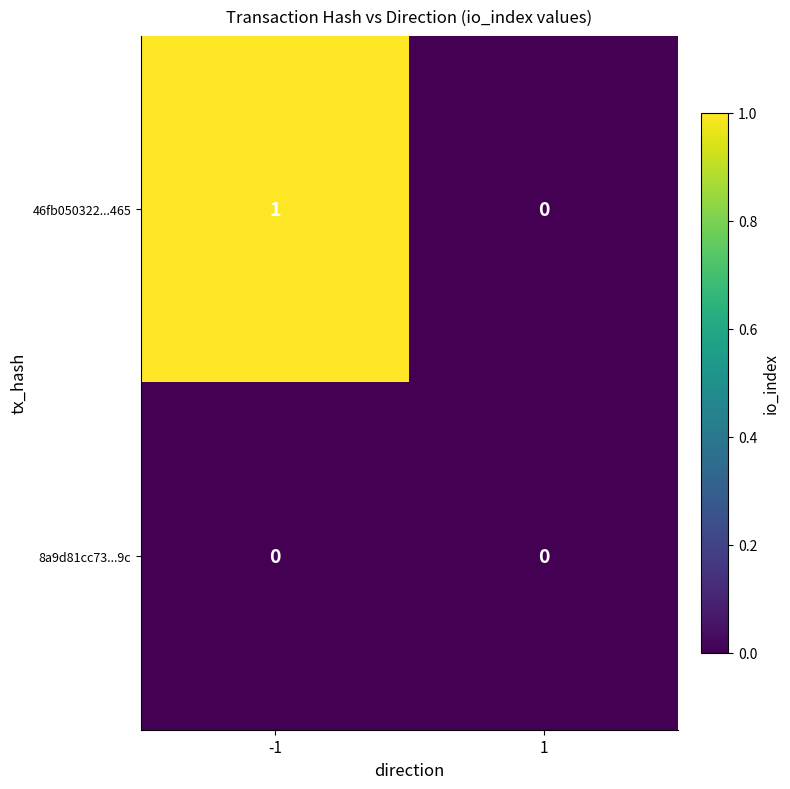

Reading left to right, what are all the values shown in this chart?

46fb050322...465: -1=1	1=0
8a9d81cc73...9c: -1=0	1=0